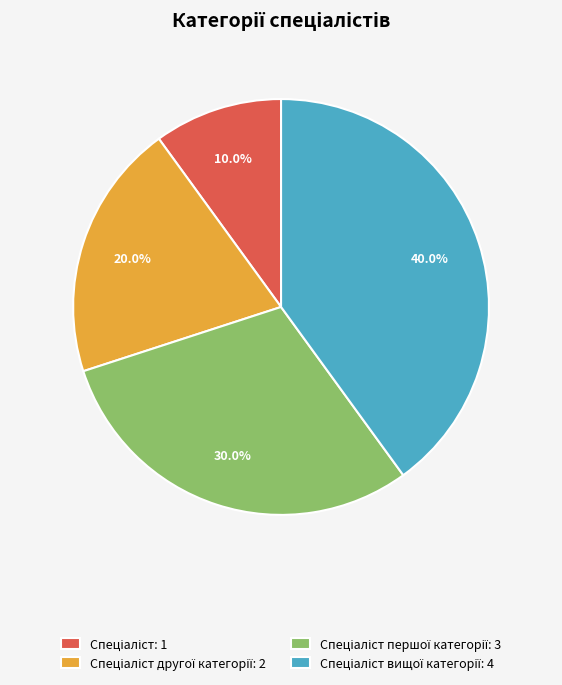

Does any single category account for the majority?

No